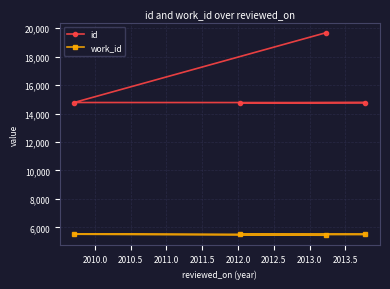

List the series in order of their peak value, lowest first.

work_id, id